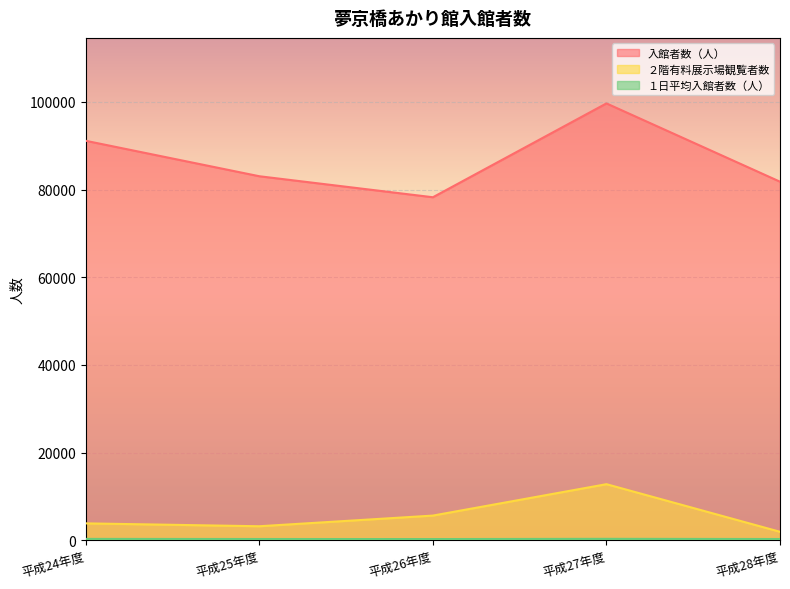

Reading left to right, what are all the values shown in this chart?

入館者数（人）: 平成24年度=91123.0	平成25年度=83036.0	平成26年度=78242.0	平成27年度=99657.0	平成28年度=81794.0
２階有料展示場観覧者数: 平成24年度=3831.0	平成25年度=3173.0	平成26年度=5607.0	平成27年度=12773.0	平成28年度=1909.0
１日平均入館者数（人）: 平成24年度=285.7	平成25年度=261.1	平成26年度=249.2	平成27年度=302.0	平成28年度=258.8